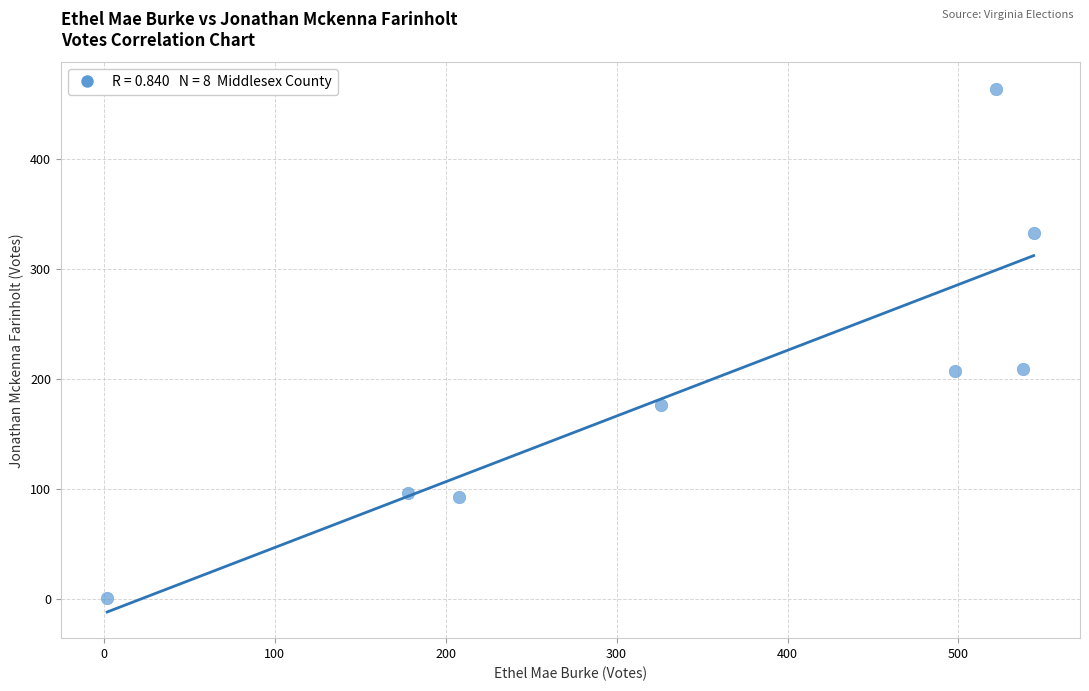

What is the average X value?

352